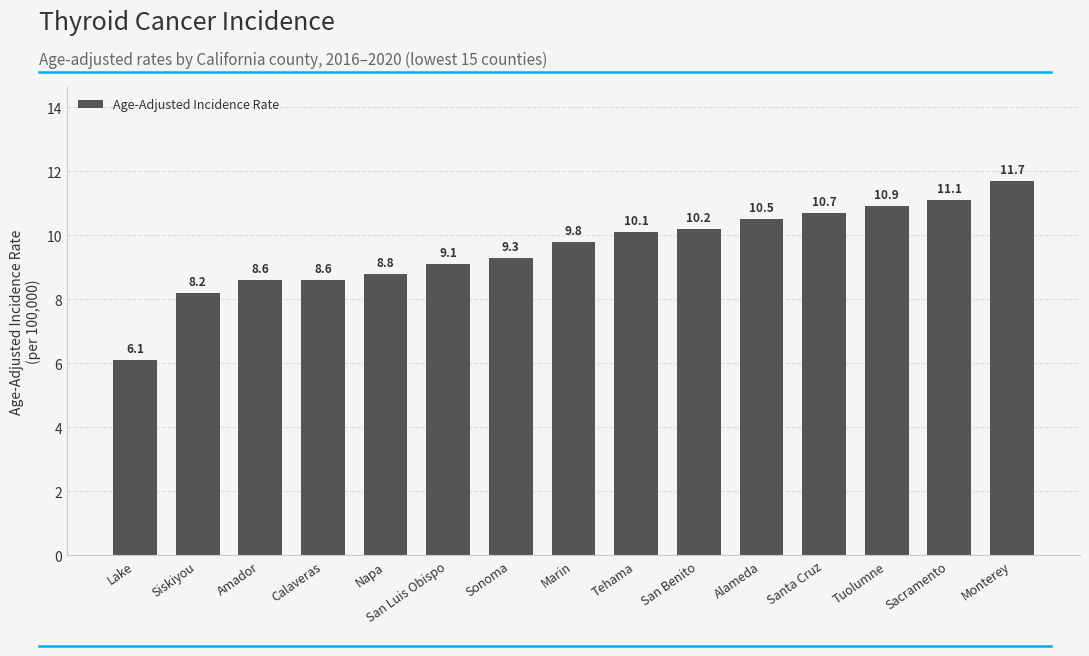

Reading right to left, transcribe all the data shown in this chart.

Monterey=11.7	Sacramento=11.1	Tuolumne=10.9	Santa Cruz=10.7	Alameda=10.5	San Benito=10.2	Tehama=10.1	Marin=9.8	Sonoma=9.3	San Luis Obispo=9.1	Napa=8.8	Calaveras=8.6	Amador=8.6	Siskiyou=8.2	Lake=6.1